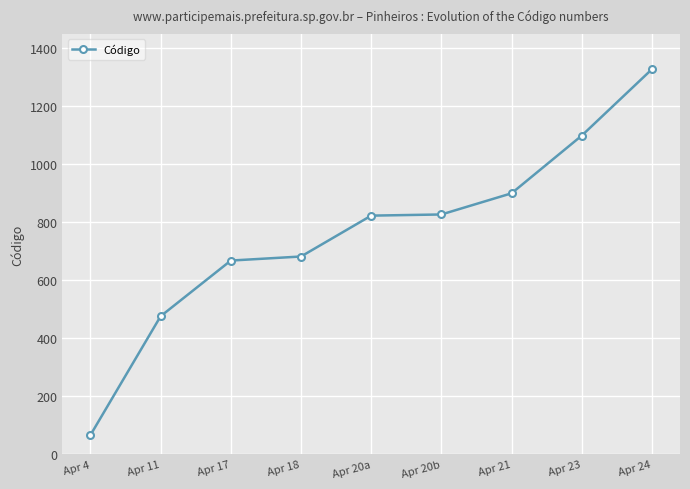

The chart shows a value of 682 at Apr 18. True or false?

True